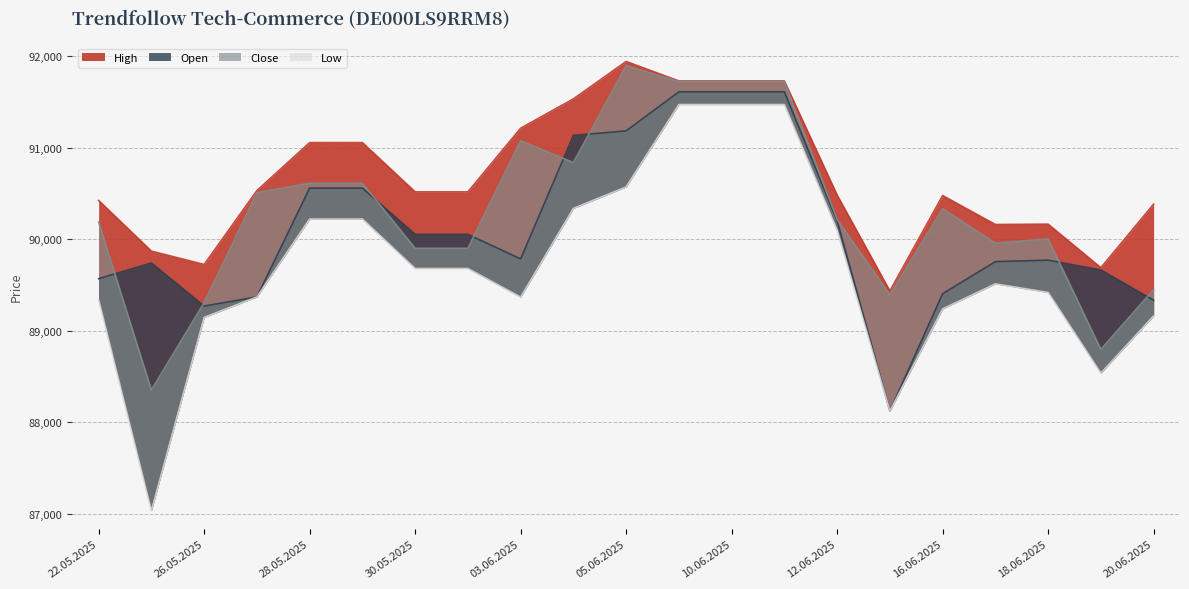

True or false: Low and High cross at least once.

False